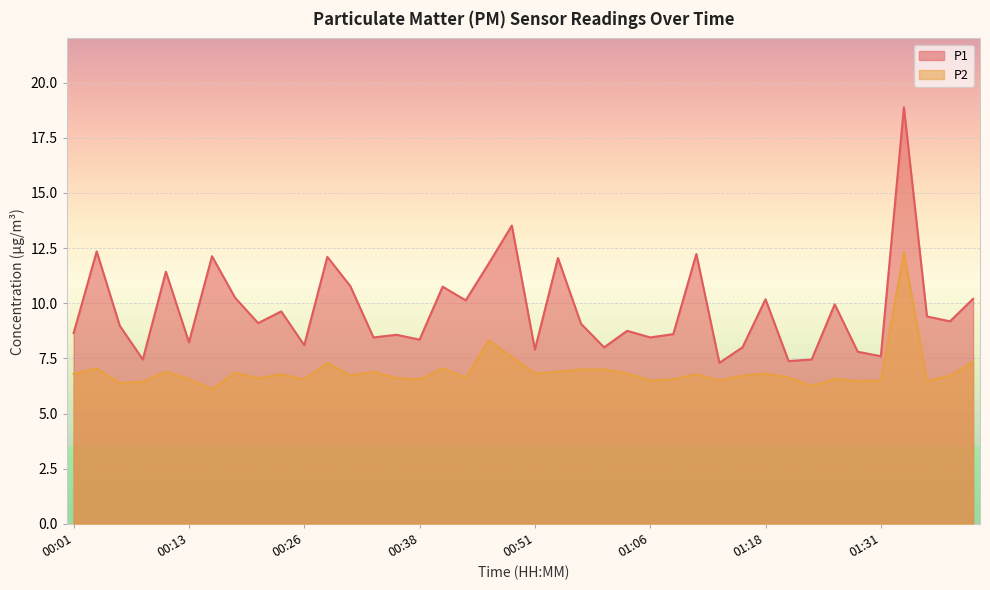

Count the number of data series in this chart.

2